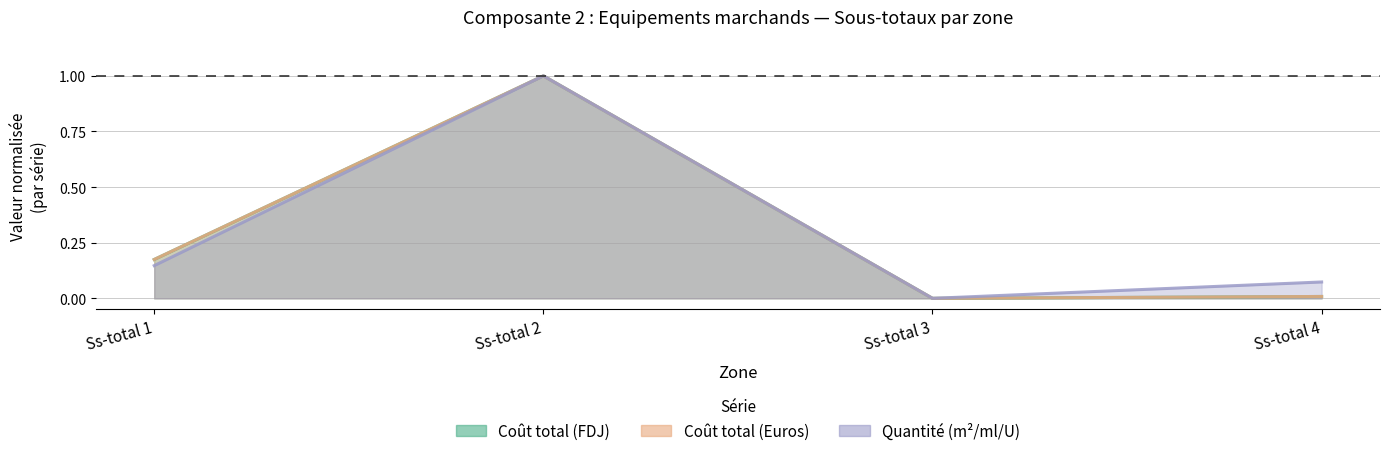

How many interior local valleys does the Quantité series have?

1